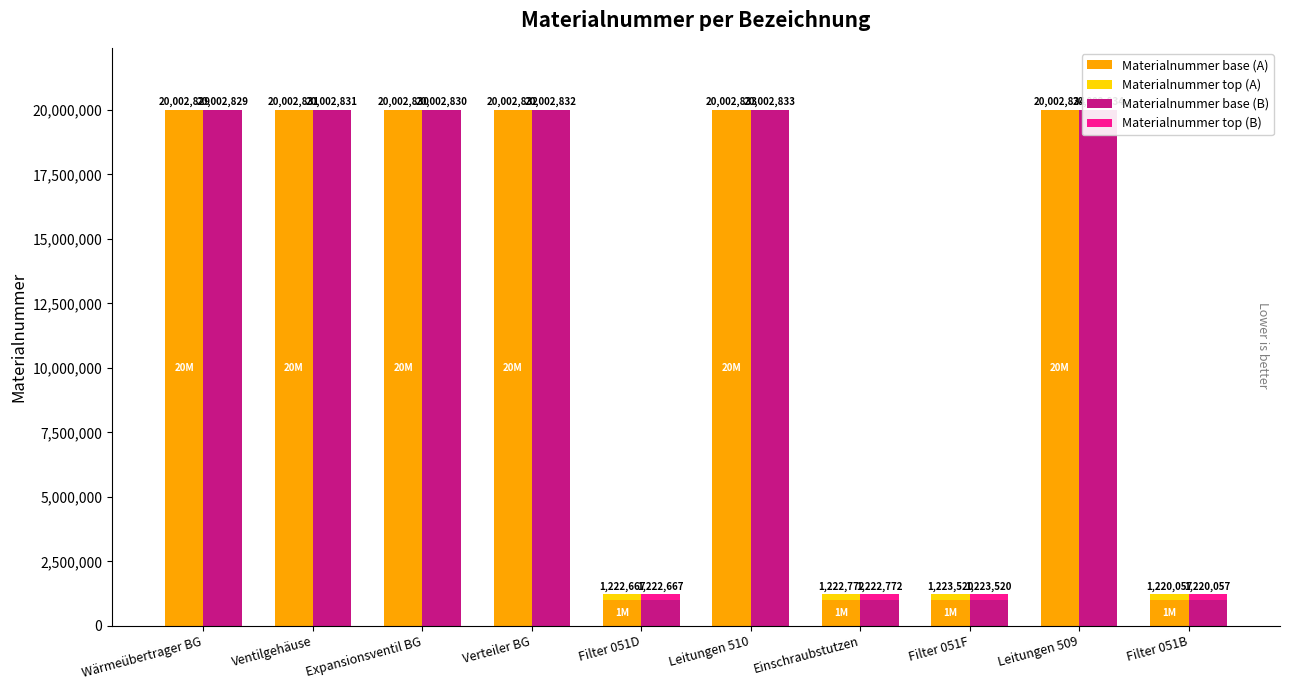

Which series changed the most between Ventilgehäuse and Filter 051B?

Materialnummer base (A)